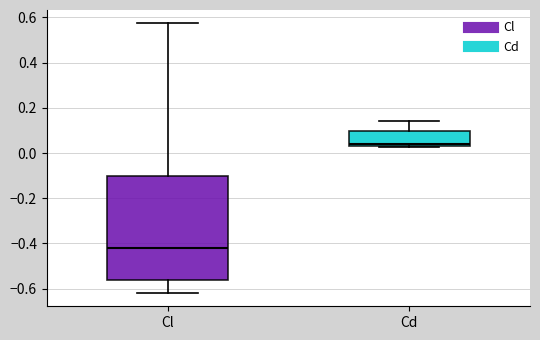

Which box is the tallest, from its lower edge to its upper edge?

Cl